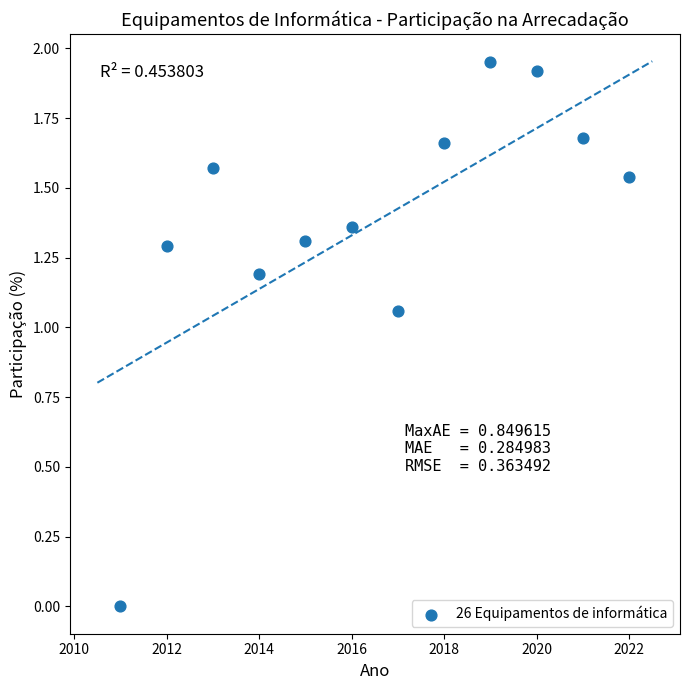

What is the average X value?

2016.5